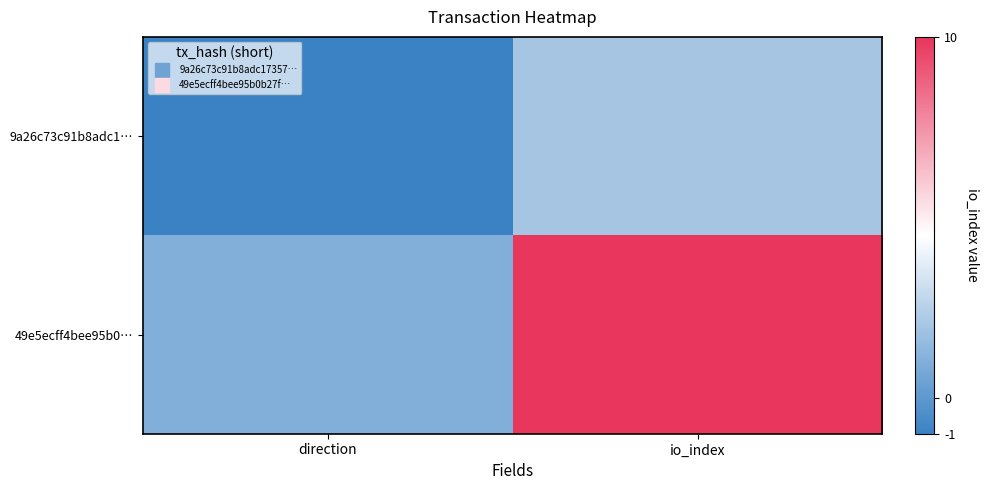

Rank the series by their average value, from lowest to highest.

9a26c73c91b8adc1…, 49e5ecff4bee95b0…